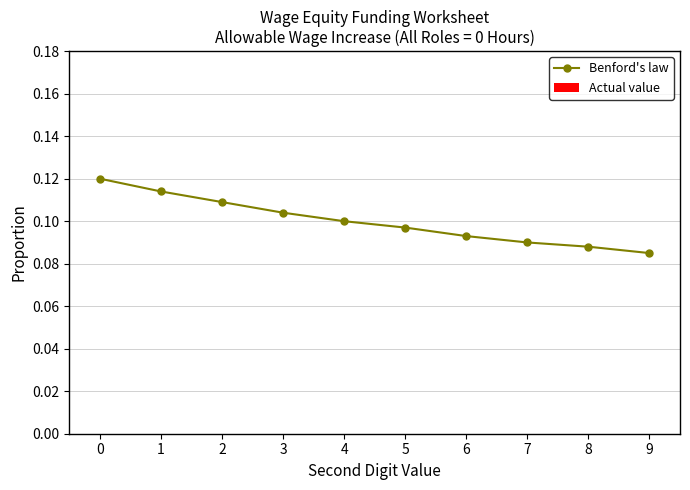

True or false: there are more than 2 points higher than both neighbors.

False